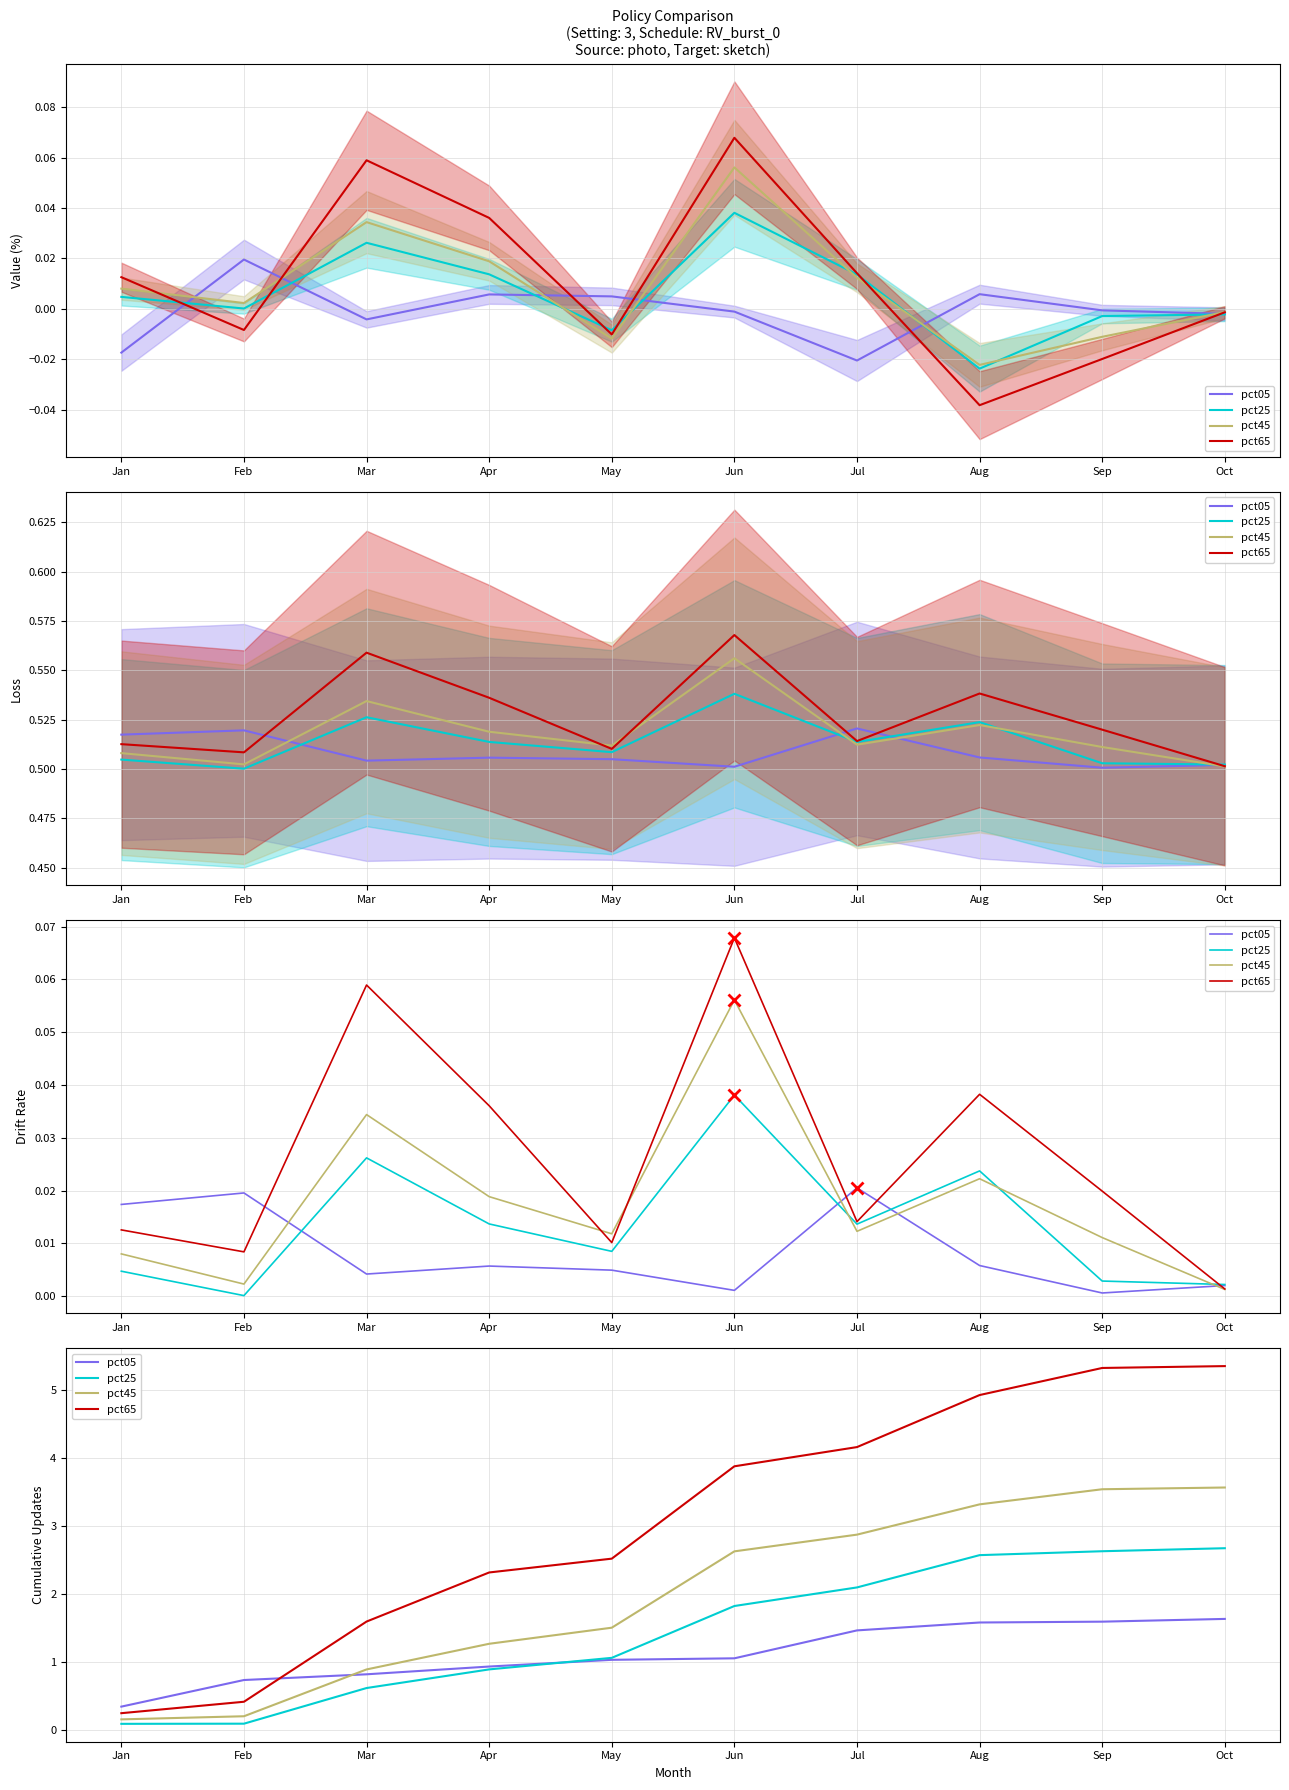

The pct45 series shows 1.3 at Apr. True or false?

True